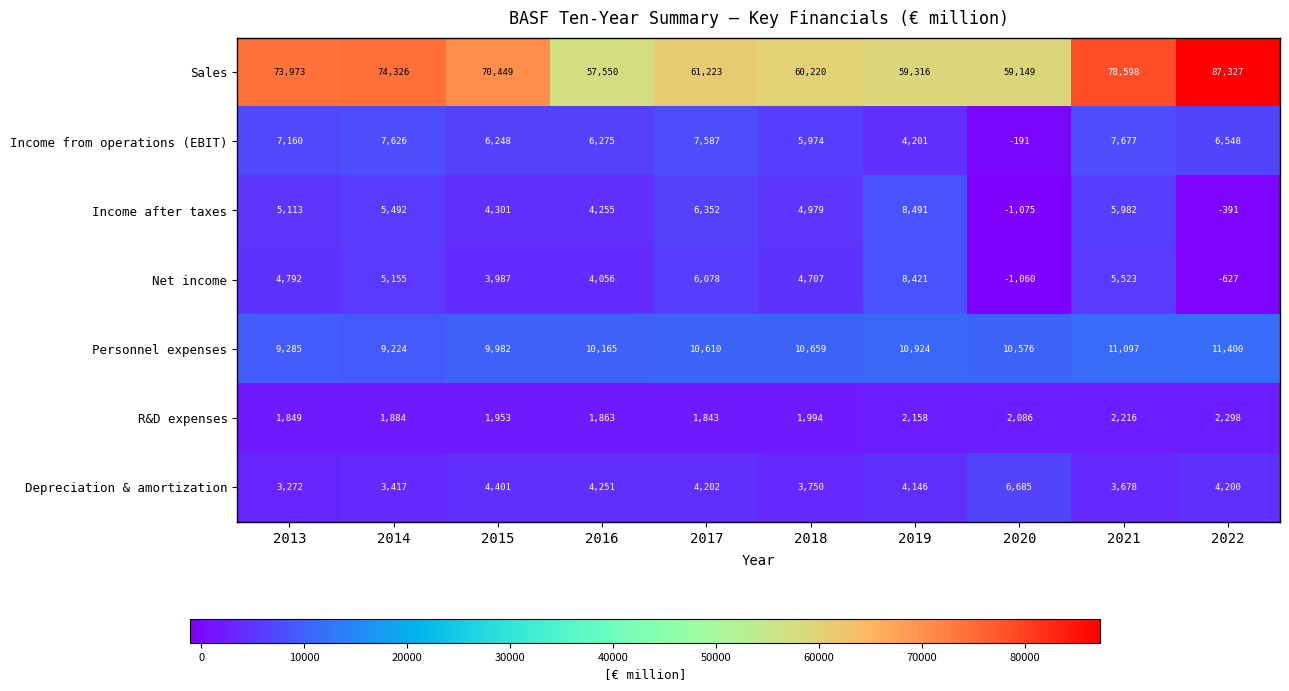

Which label corresponds to the smallest value in the chart?

2020